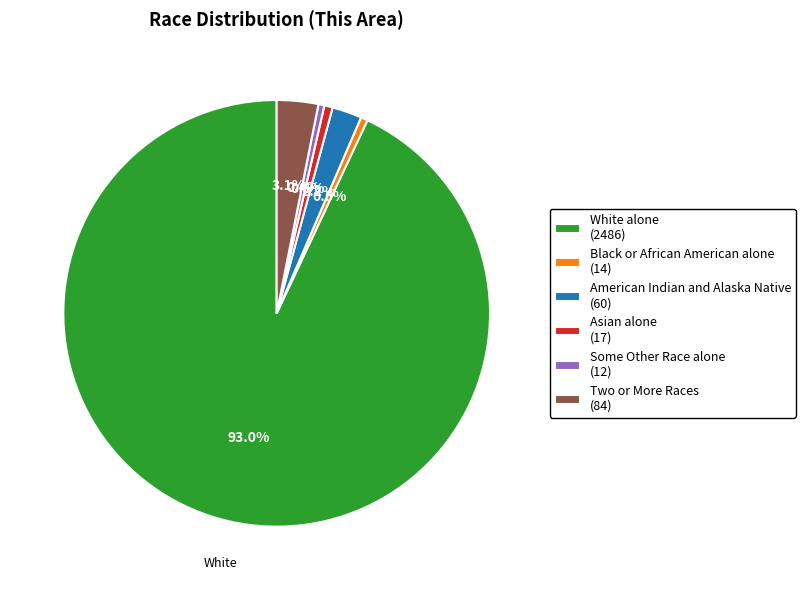

Do White alone (2486) and Some Other Race alone (12) together represent more than half of the pie?

Yes